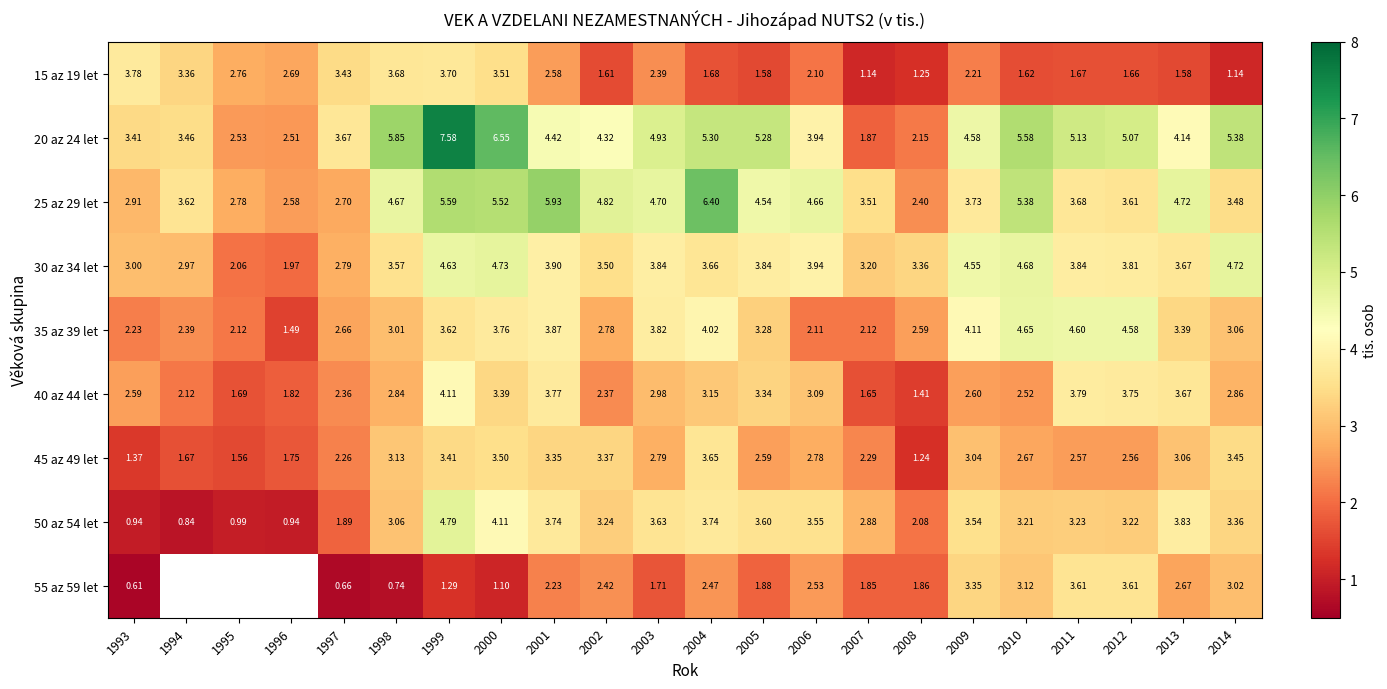

Is the value of 25 az 29 let at 1993 greater than the value of 50 az 54 let at 1993?

Yes